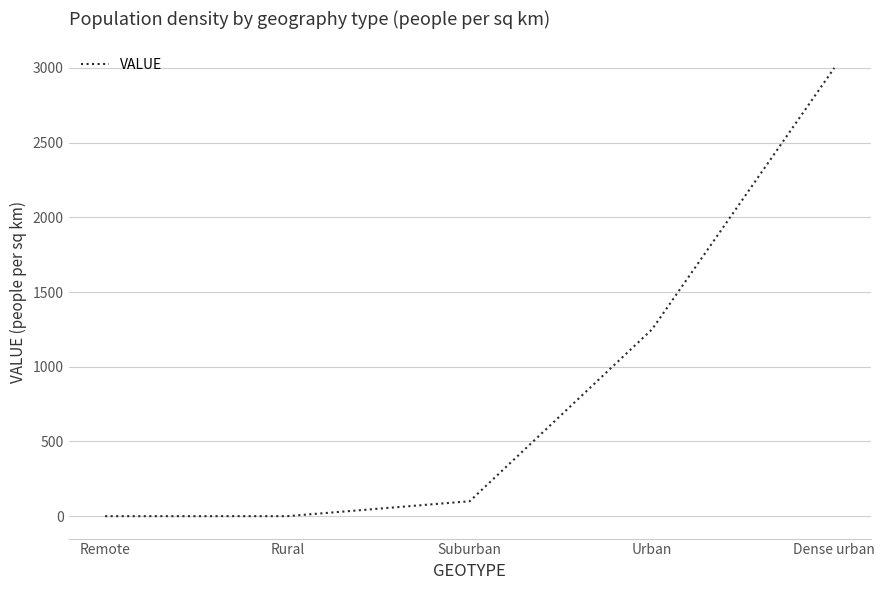

Count the number of categories in the chart.

5